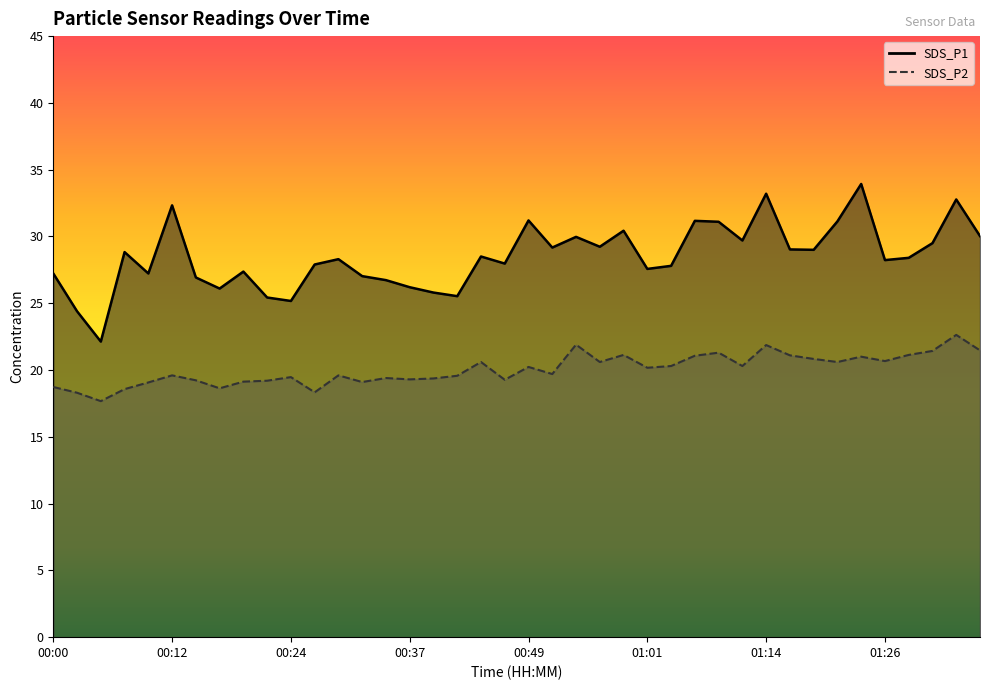

At which category is the sum across all series the highest?

01:33